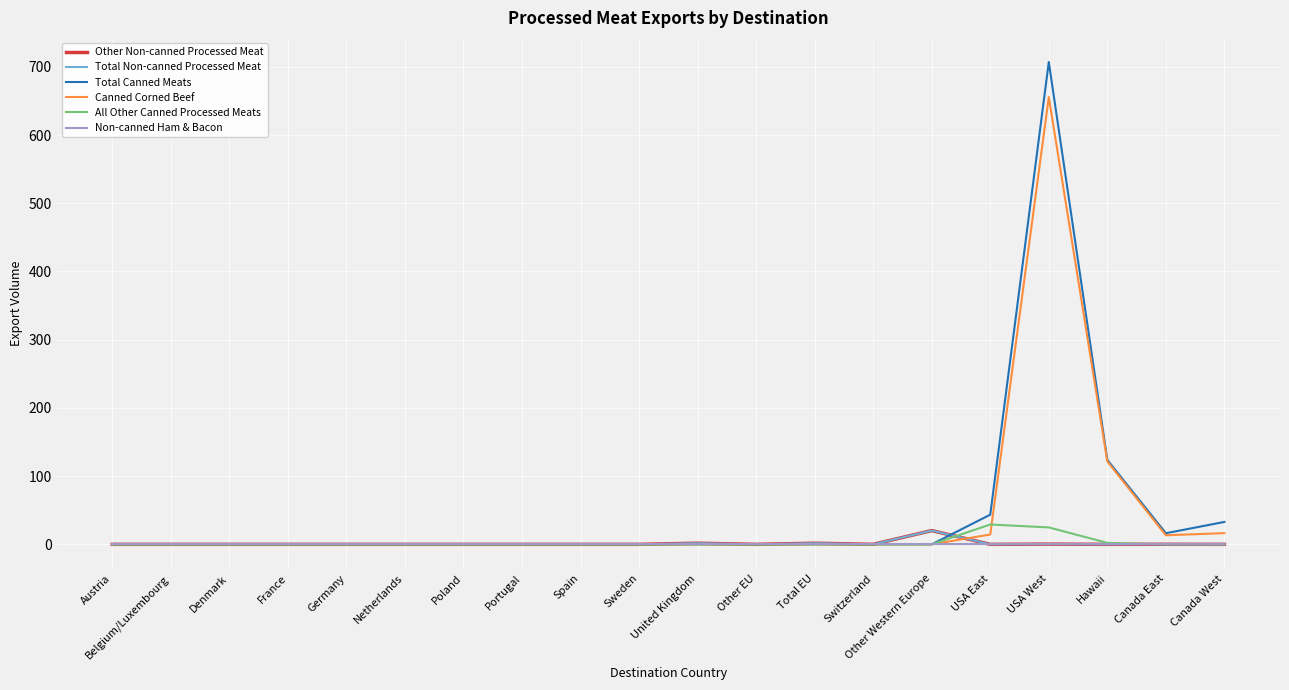

What is the label of the 20th point from the left?

Canada West